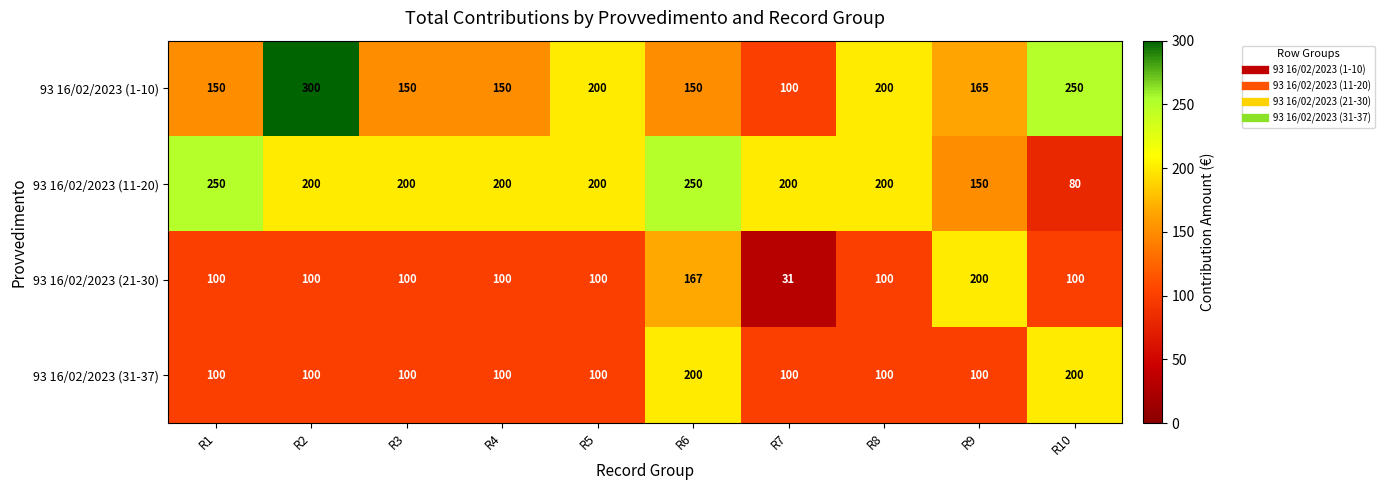

Between R2 and R5, which series saw the biggest shift?

93 16/02/2023 (1-10)